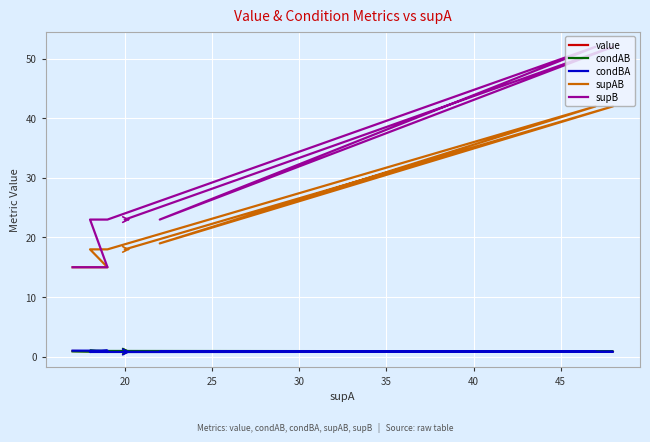

How many data points in supAB are less than 18?

4